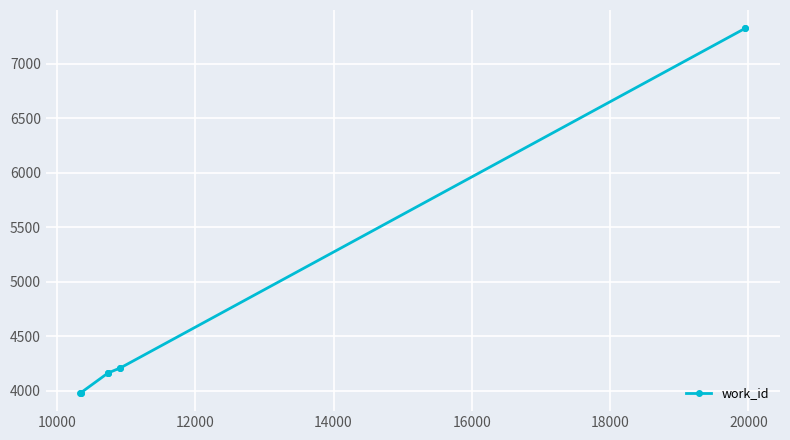

Reading left to right, transcribe all the data shown in this chart.

3981	3981	3981	4165	4165	4165	4209	4209	7326	7326